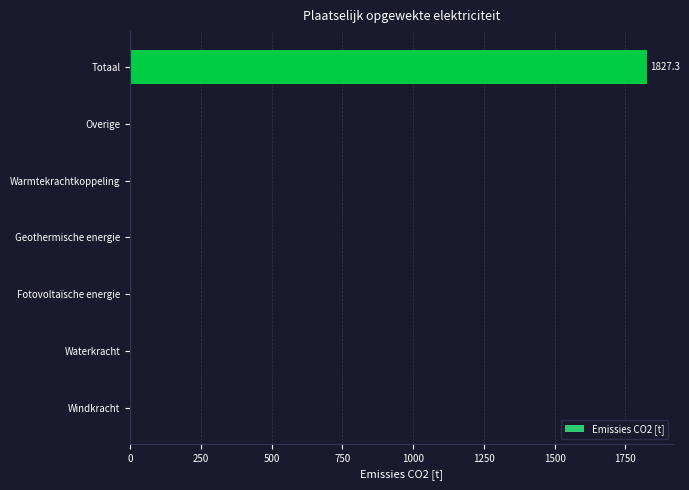

Reading bottom to top, what are all the values shown in this chart?

Windkracht=0.0	Waterkracht=0.0	Fotovoltaïsche energie=0.0	Geothermische energie=0.0	Warmtekrachtkoppeling=0.0	Overige=0.0	Totaal=1827.3